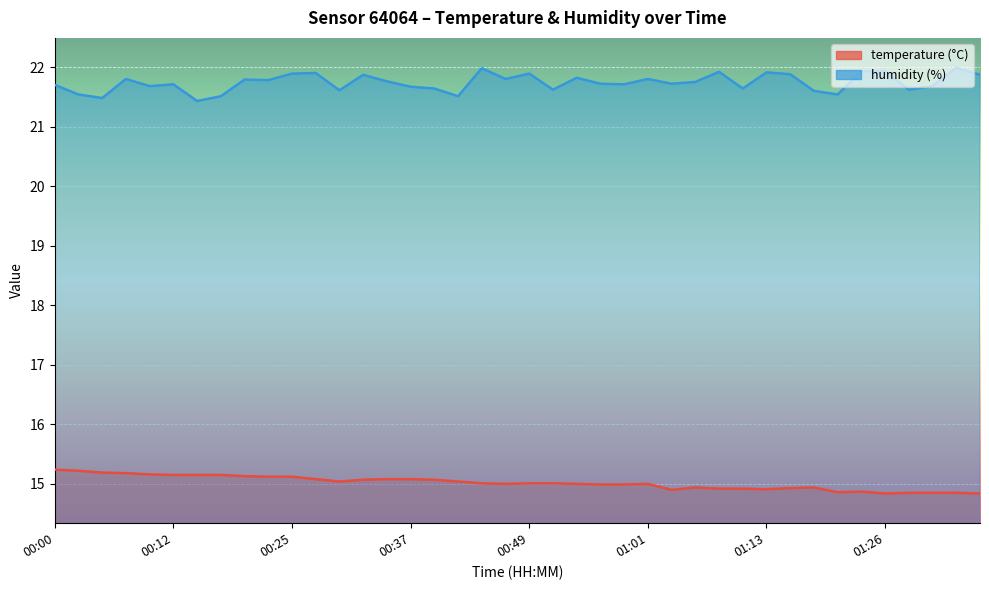

How many interior local peaks does the humidity series have?

12